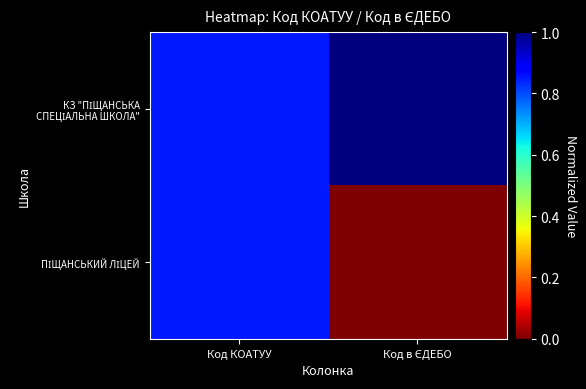

Which has a higher value, Код КОАТУУ or Код в ЄДЕБО?

Код в ЄДЕБО